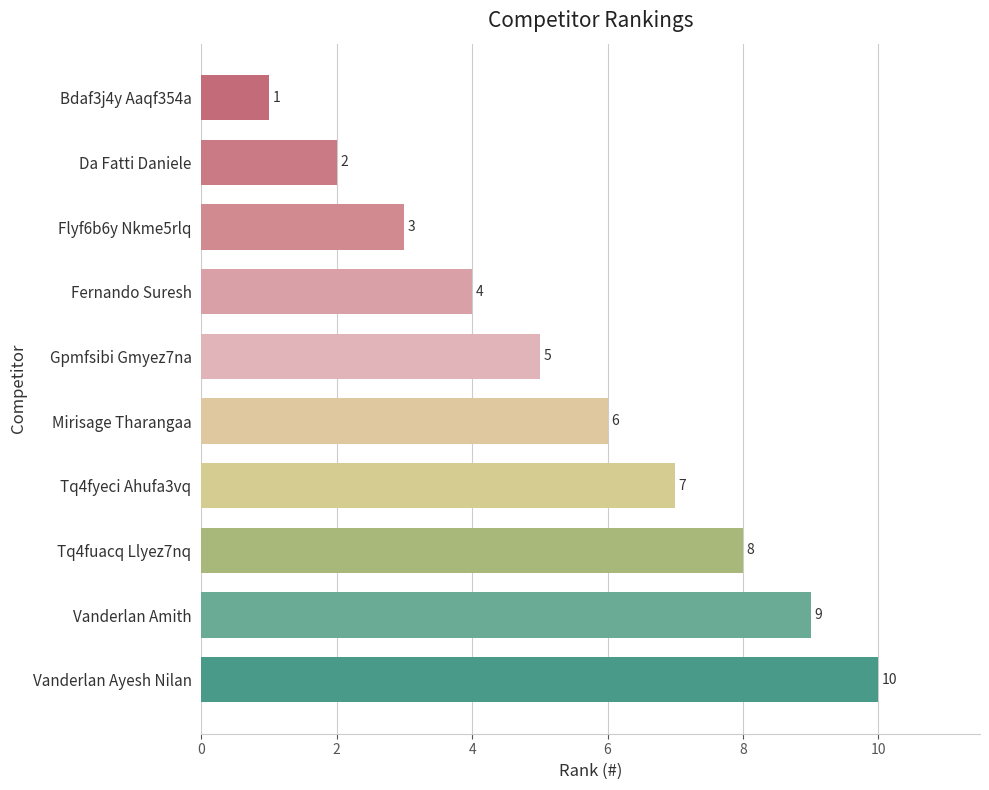

Approximately how many times larger is the value at Mirisage Tharangaa compared to Vanderlan Ayesh Nilan?

0.6